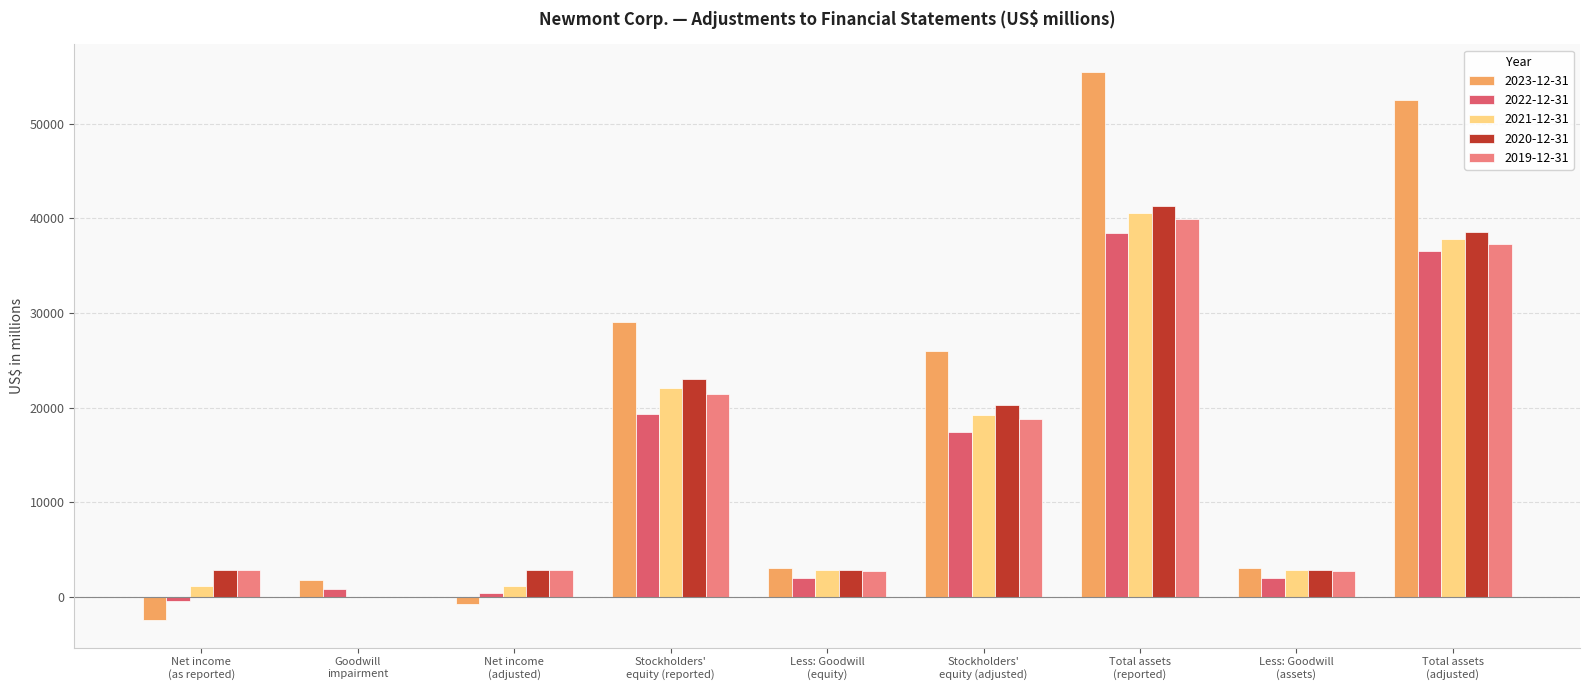

What is the maximum value shown in the chart?

55506